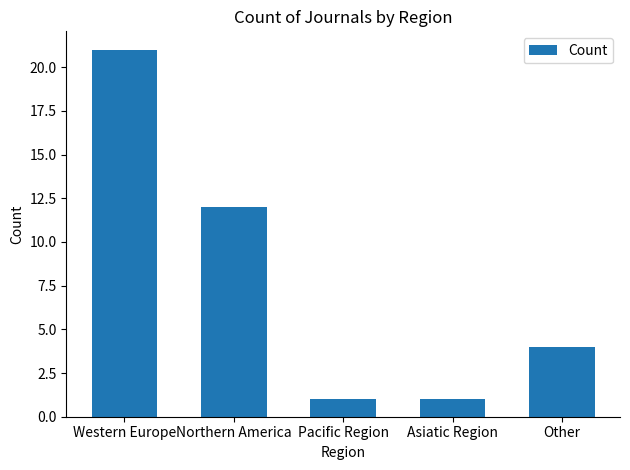

The value at Pacific Region is 1. True or false?

True